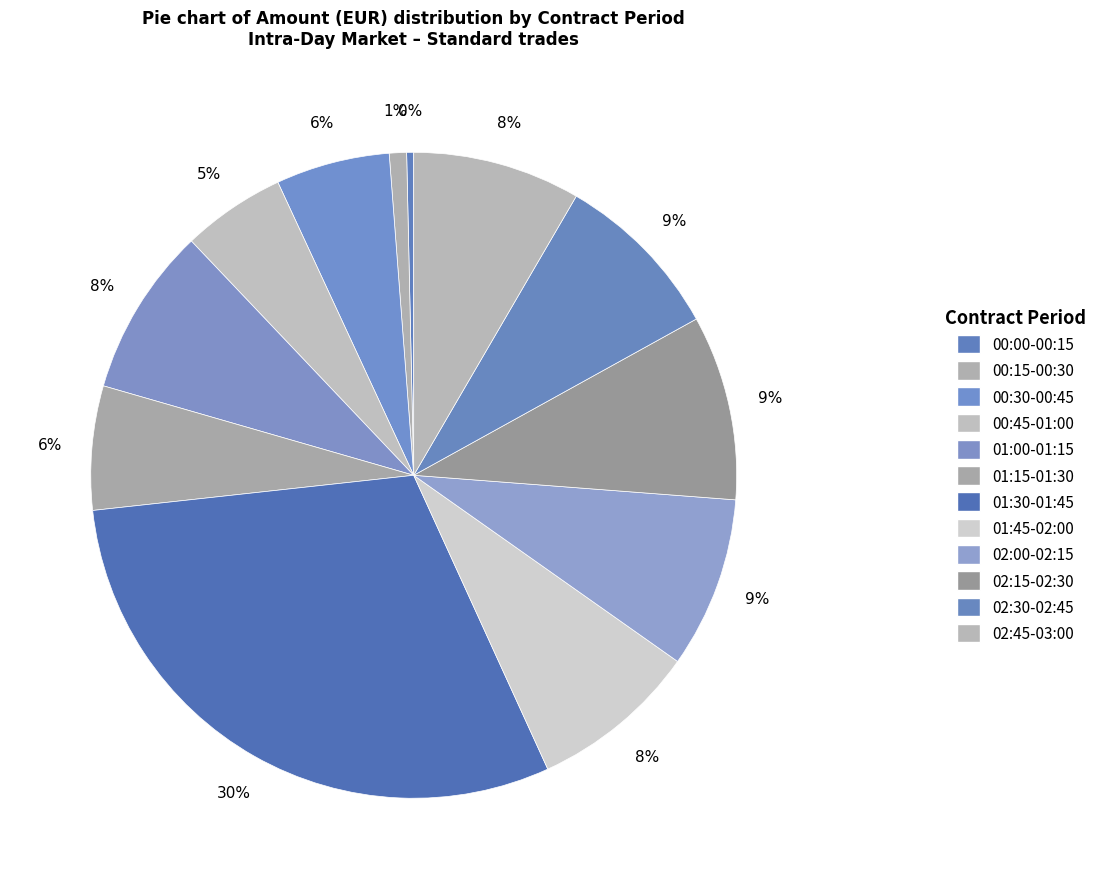

To the nearest percent, what is the combined percentage of 00:00-00:15 and 02:30-02:45?

9%